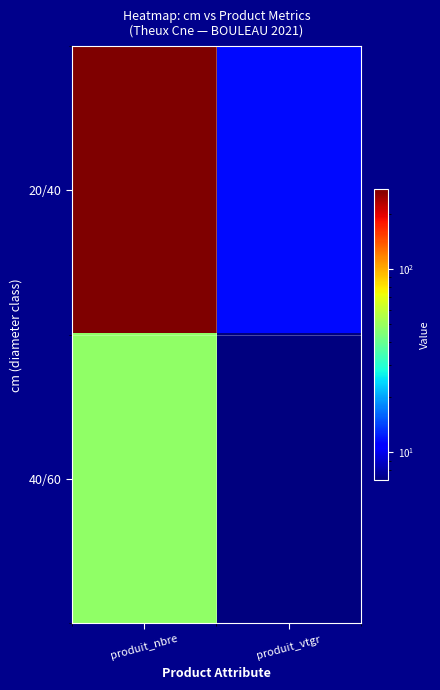

Which series has the widest spread of values?

20/40